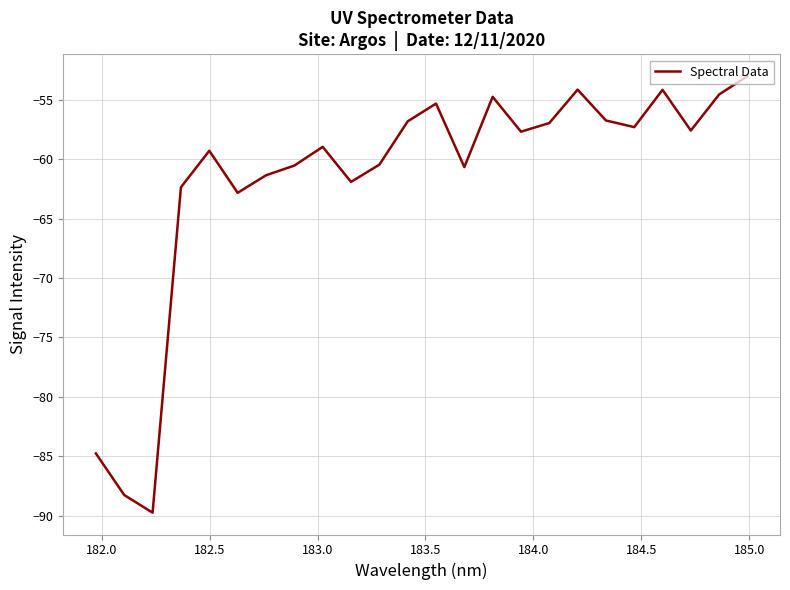

What is the maximum value shown in the chart?

-53.0